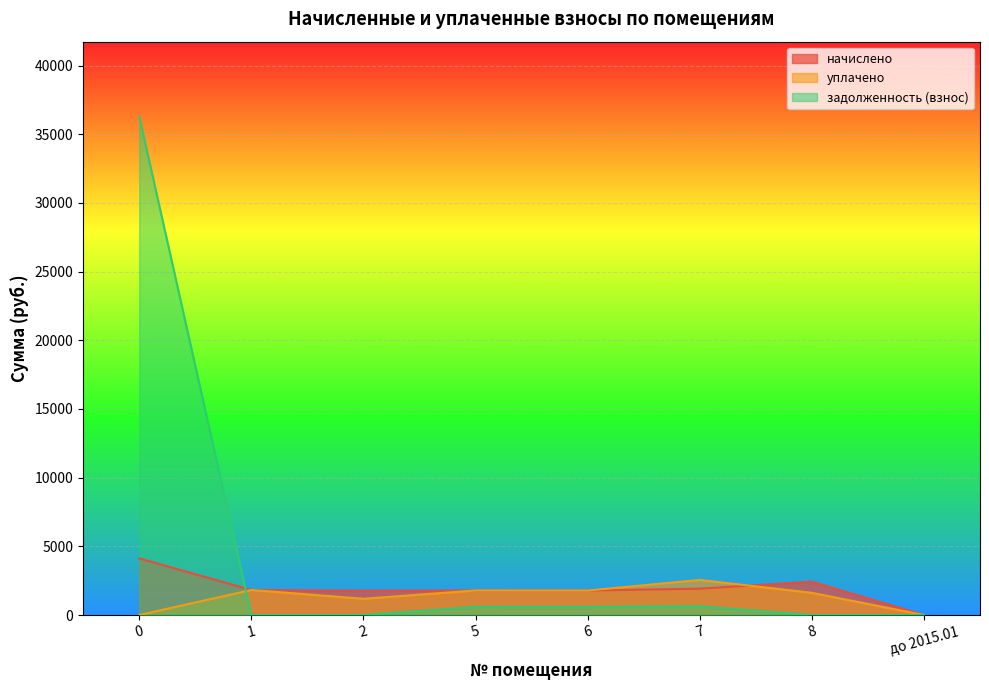

Reading left to right, extract all data points from this chart.

начислено: 0=4120.6	1=1822.0	2=1774.3	5=1789.0	6=1781.7	7=1917.3	8=2423.2	до 2015.01=0.0
уплачено: 0=0.0	1=1822.0	2=1182.9	5=1789.0	6=1781.7	7=2556.4	8=1615.5	до 2015.01=0.0
задолженность (взнос): 0=36294.4	1=0.0	2=0.0	5=596.3	6=593.9	7=639.1	8=0.0	до 2015.01=0.0